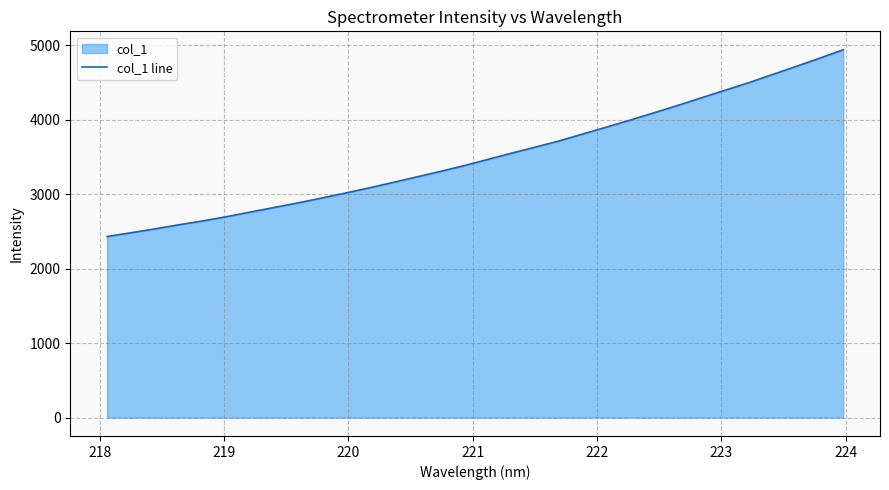

What is the minimum value shown in the chart?

2432.0